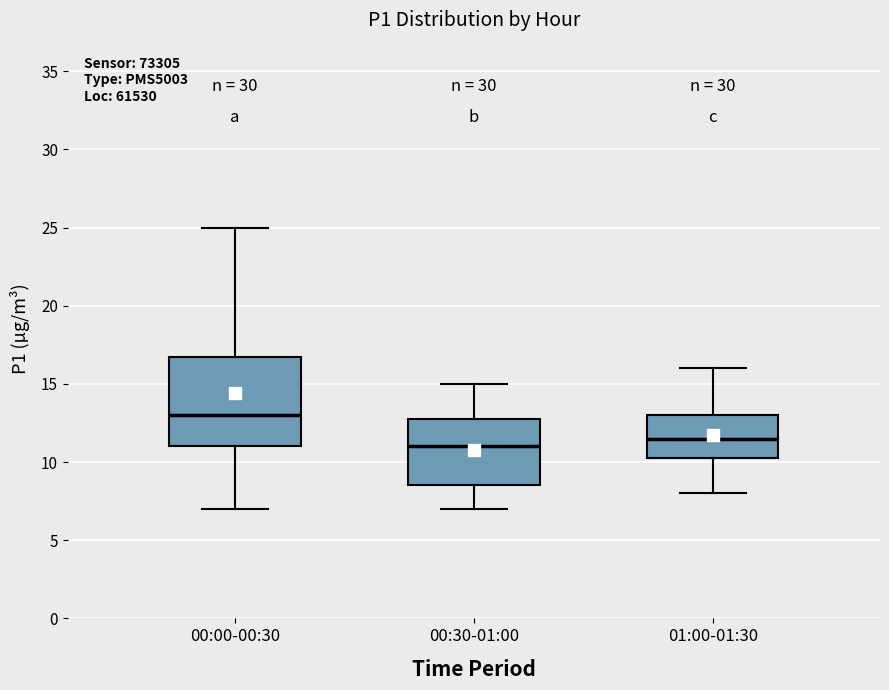

Which box has the lowest median line?

00:30-01:00